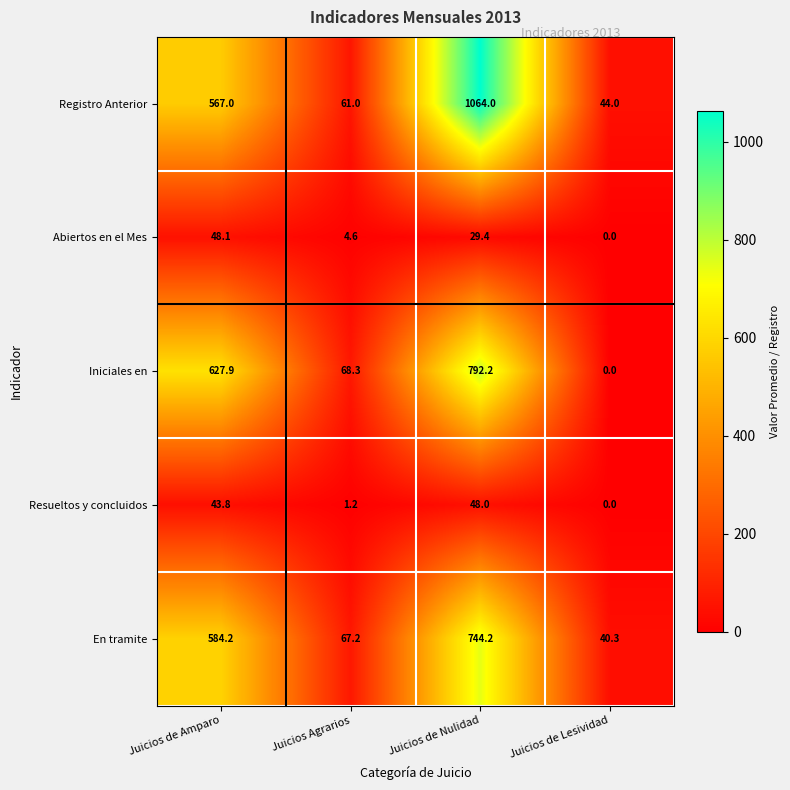

Reading left to right, transcribe all the data shown in this chart.

Registro Anterior: Juicios de Amparo=567.0	Juicios Agrarios=61.0	Juicios de Nulidad=1064.0	Juicios de Lesividad=44.0
Abiertos en el Mes: Juicios de Amparo=48.1	Juicios Agrarios=4.6	Juicios de Nulidad=29.4	Juicios de Lesividad=0.0
Iniciales en: Juicios de Amparo=627.9	Juicios Agrarios=68.3	Juicios de Nulidad=792.2	Juicios de Lesividad=0.0
Resueltos y concluidos: Juicios de Amparo=43.8	Juicios Agrarios=1.2	Juicios de Nulidad=48.0	Juicios de Lesividad=0.0
En tramite: Juicios de Amparo=584.2	Juicios Agrarios=67.2	Juicios de Nulidad=744.2	Juicios de Lesividad=40.3